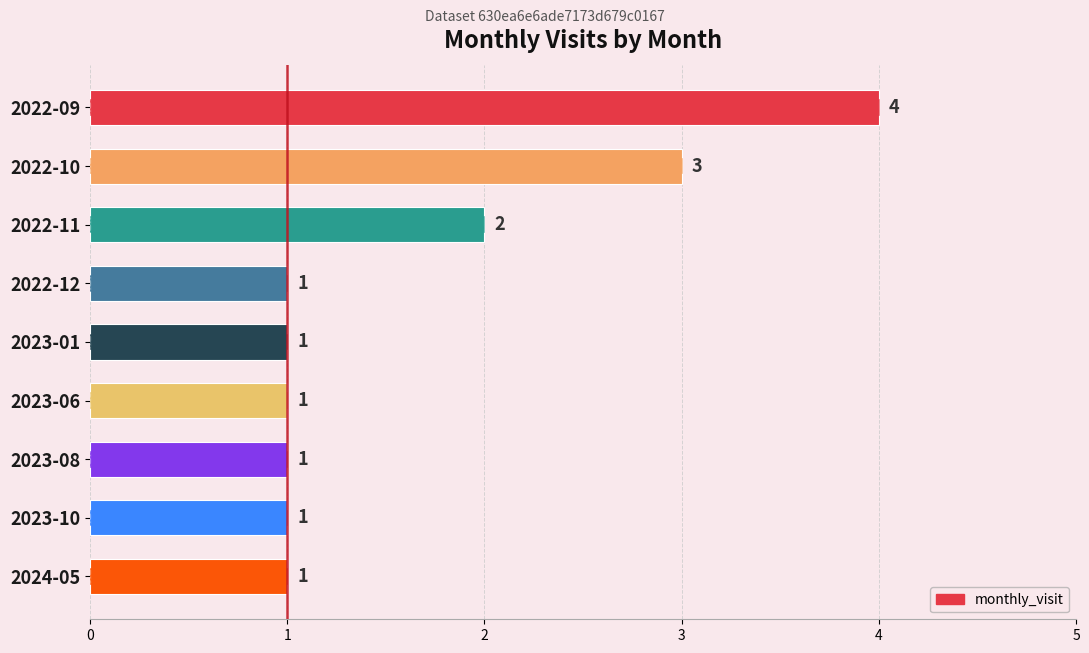

What is the difference between the maximum and minimum values?

3